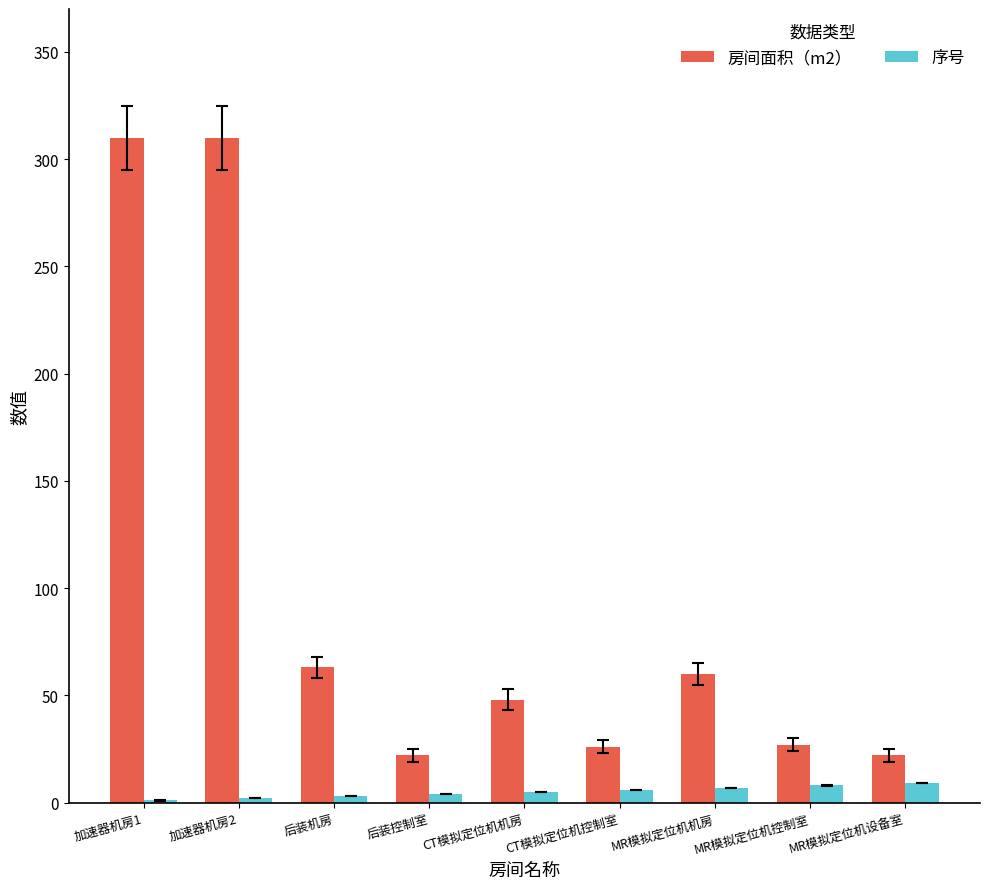

Which series has the largest total across all categories?

房间面积（m2）